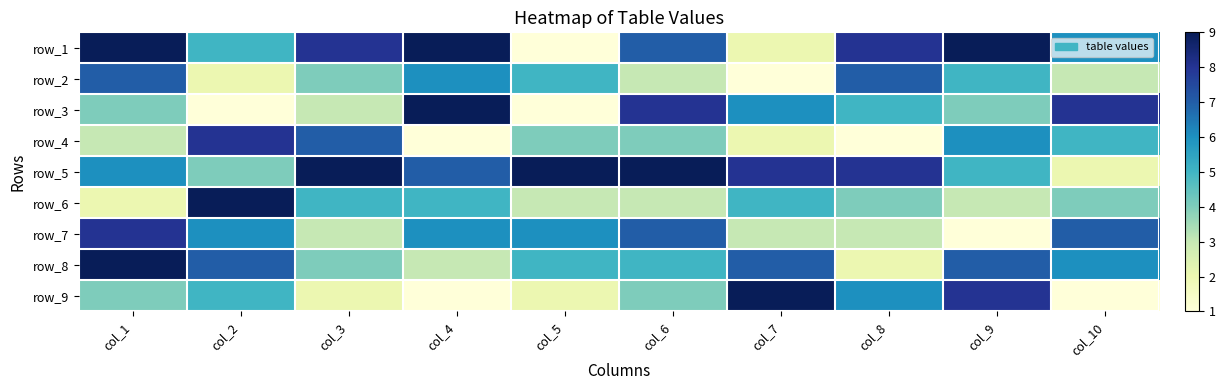

The row_4 series shows 3 at col_7. True or false?

False